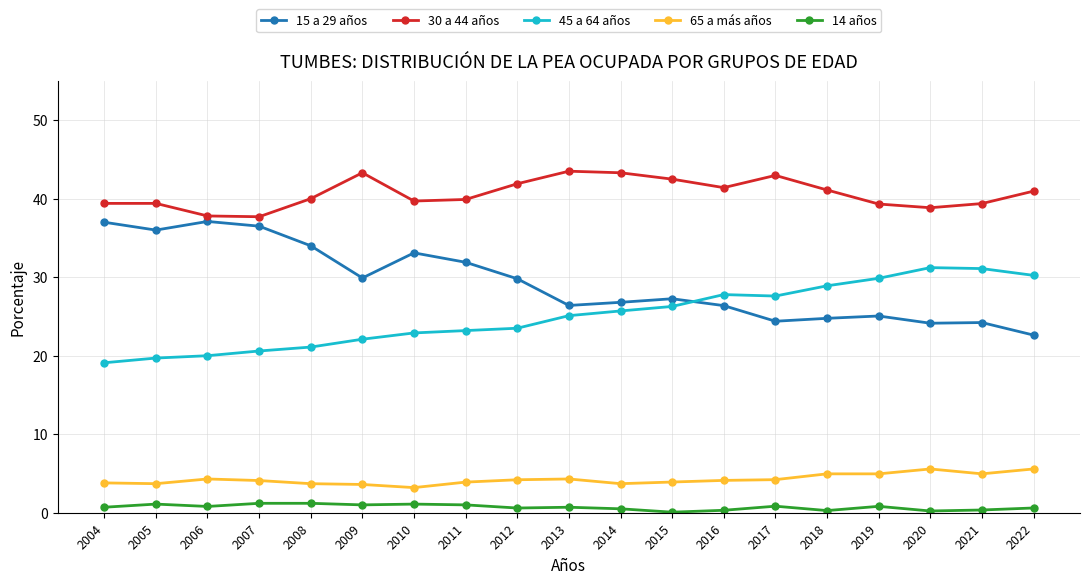

Does the chart display data point markers on the line(s)?

Yes